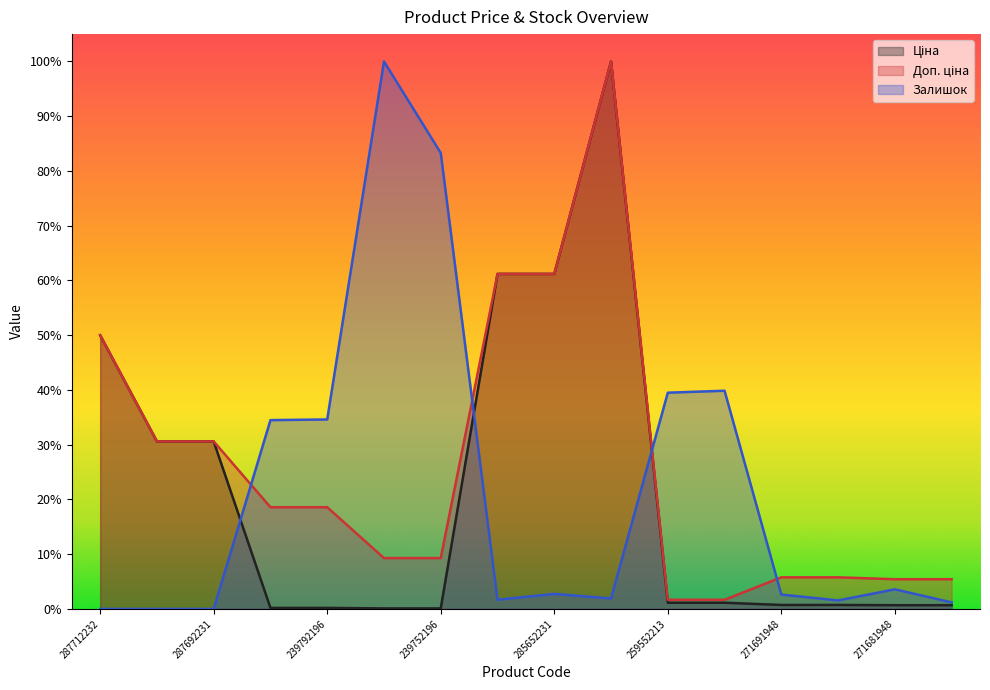

Is the value of Ціна at 259552213 greater than the value of Доп. ціна at 285652231?

No